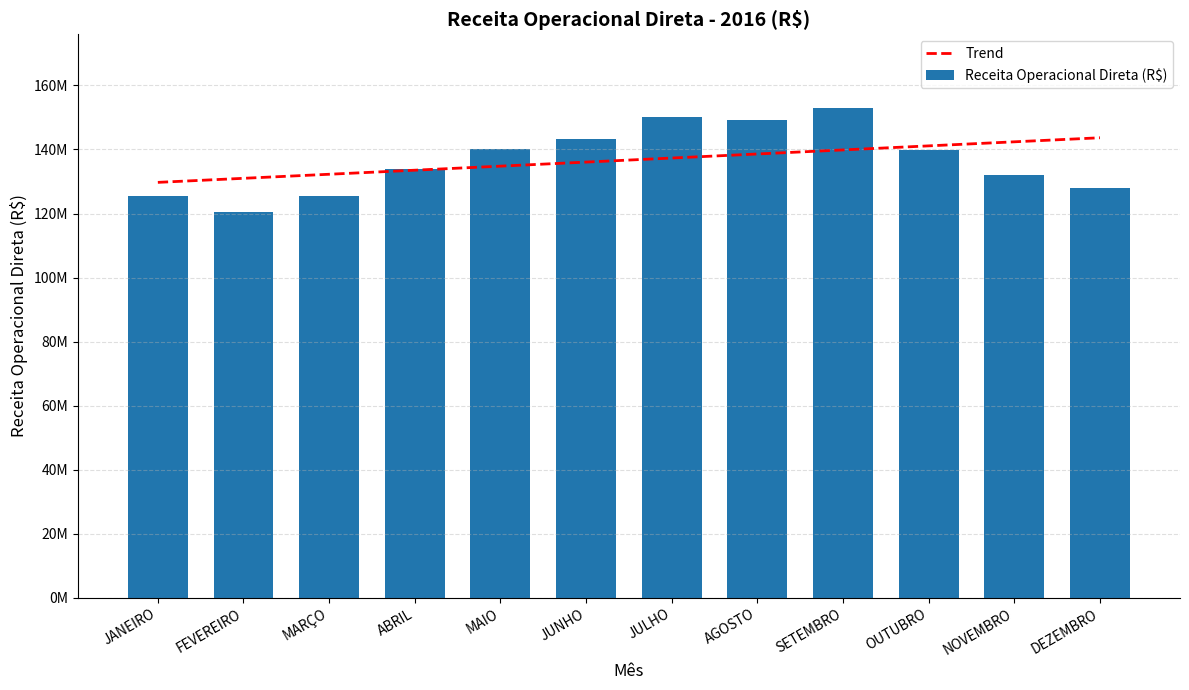

Which series has the largest range (max minus min)?

Receita Operacional Direta (R$)